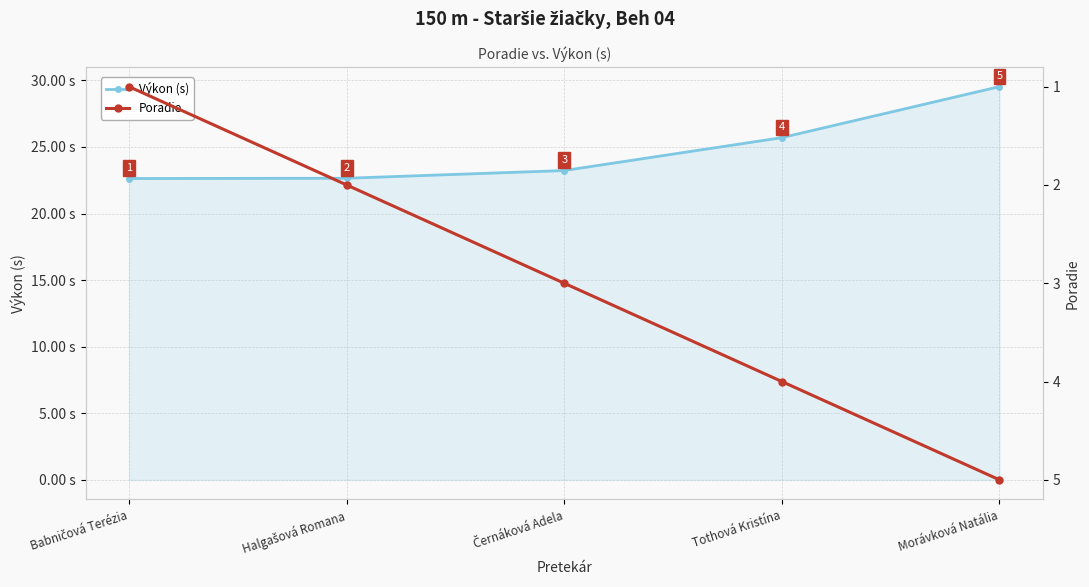

What is the difference between the maximum and minimum values in the Výkon (s) series?

6.9